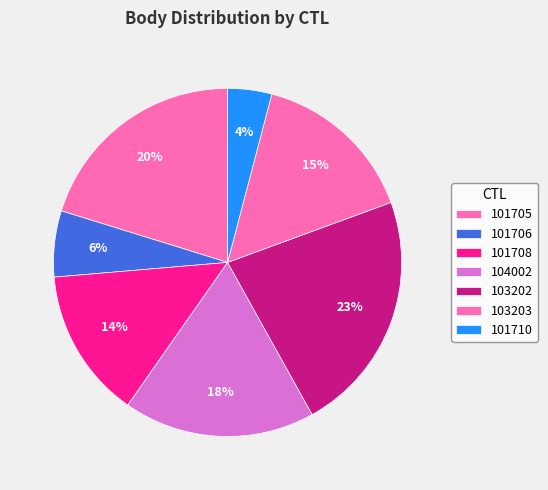

Does 101710 represent more than half of the total?

No